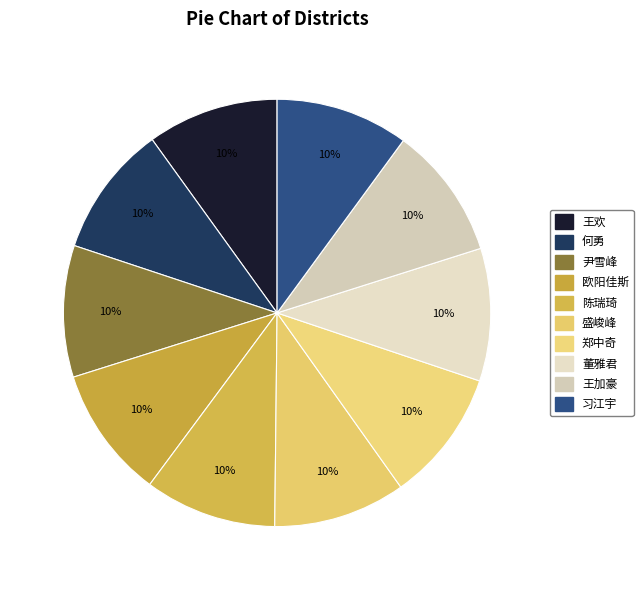

Does any single category account for the majority?

No